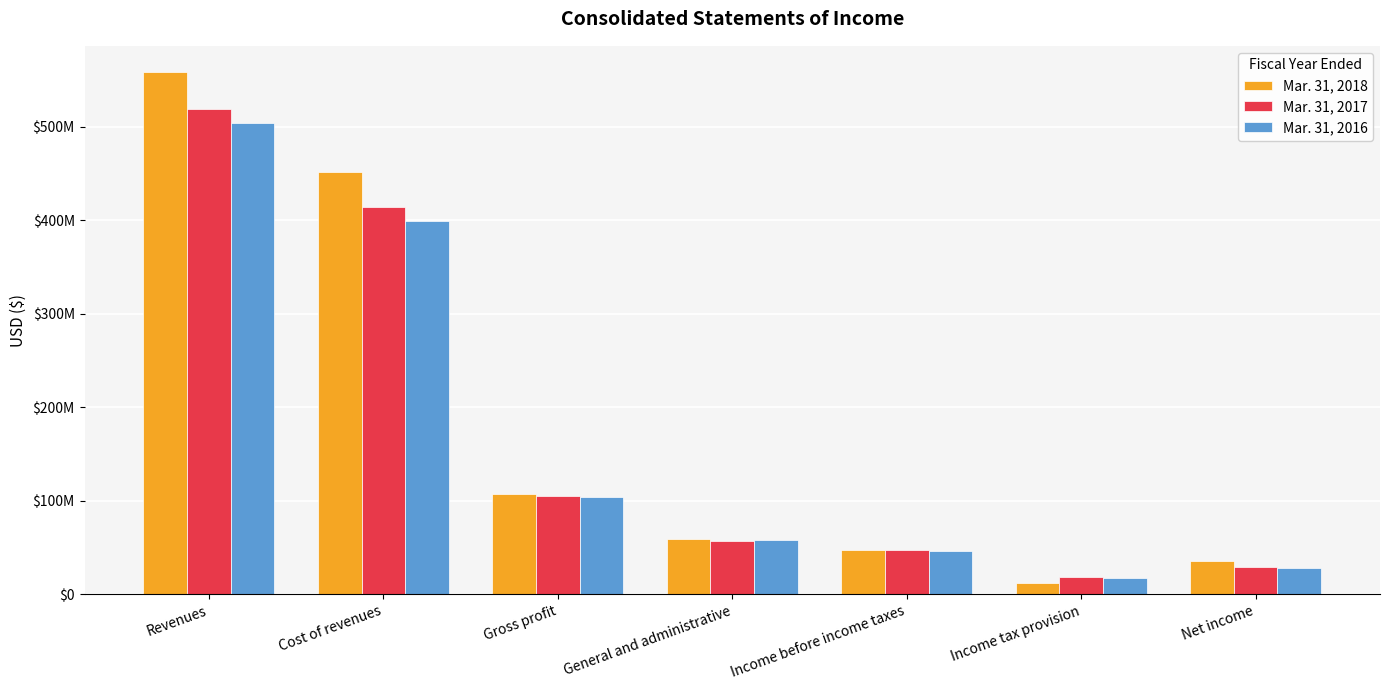

Does the chart contain stacked bars?

No